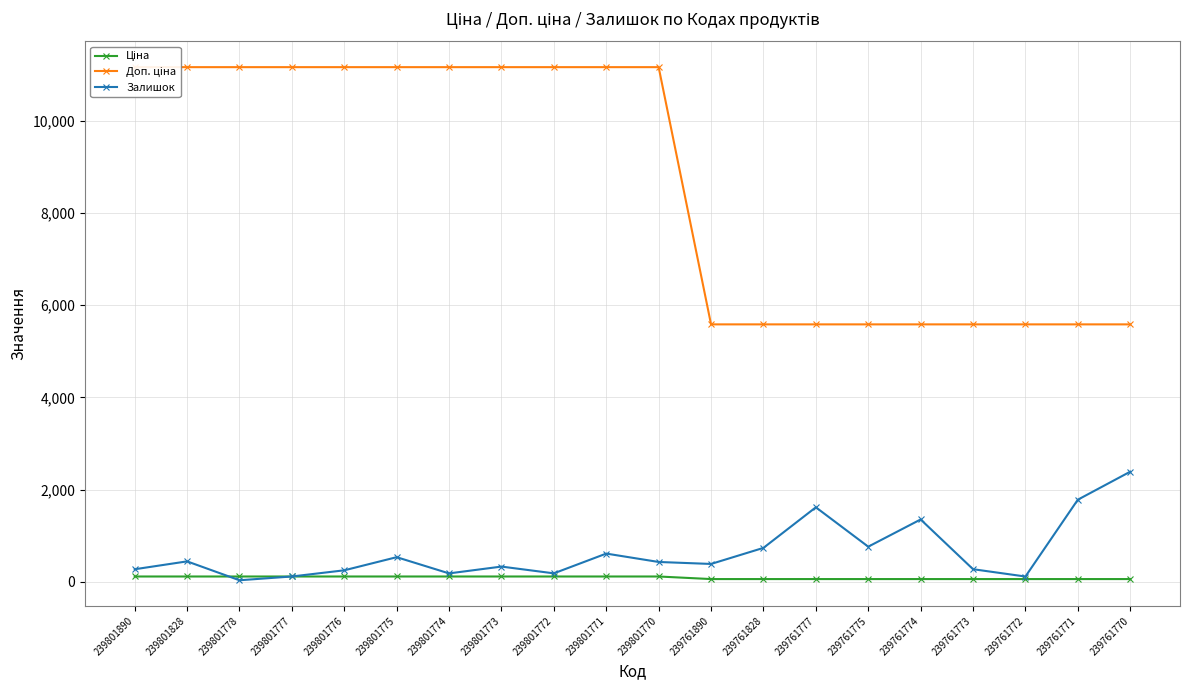

List the series in order of their peak value, lowest first.

Ціна, Залишок, Доп. ціна